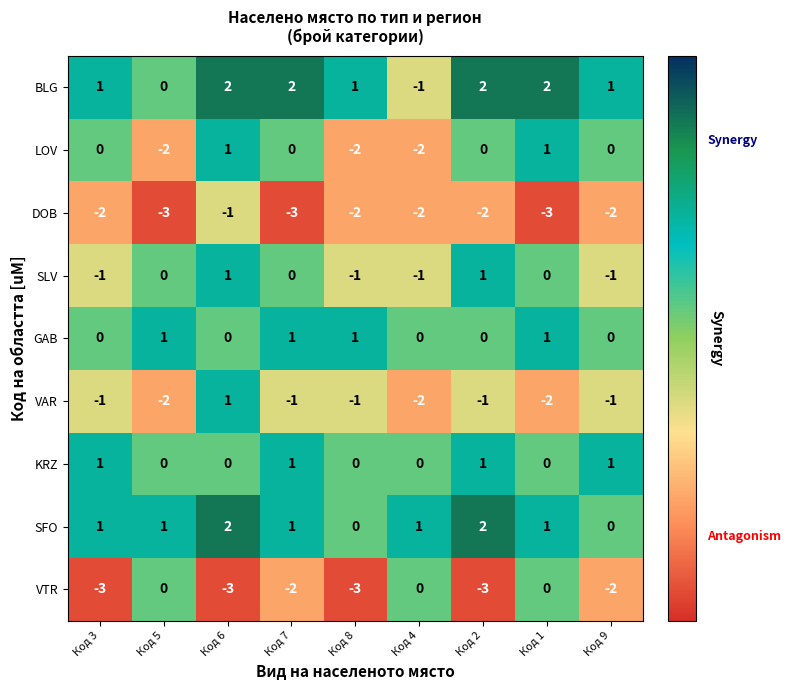

What is the smallest value displayed?

-3